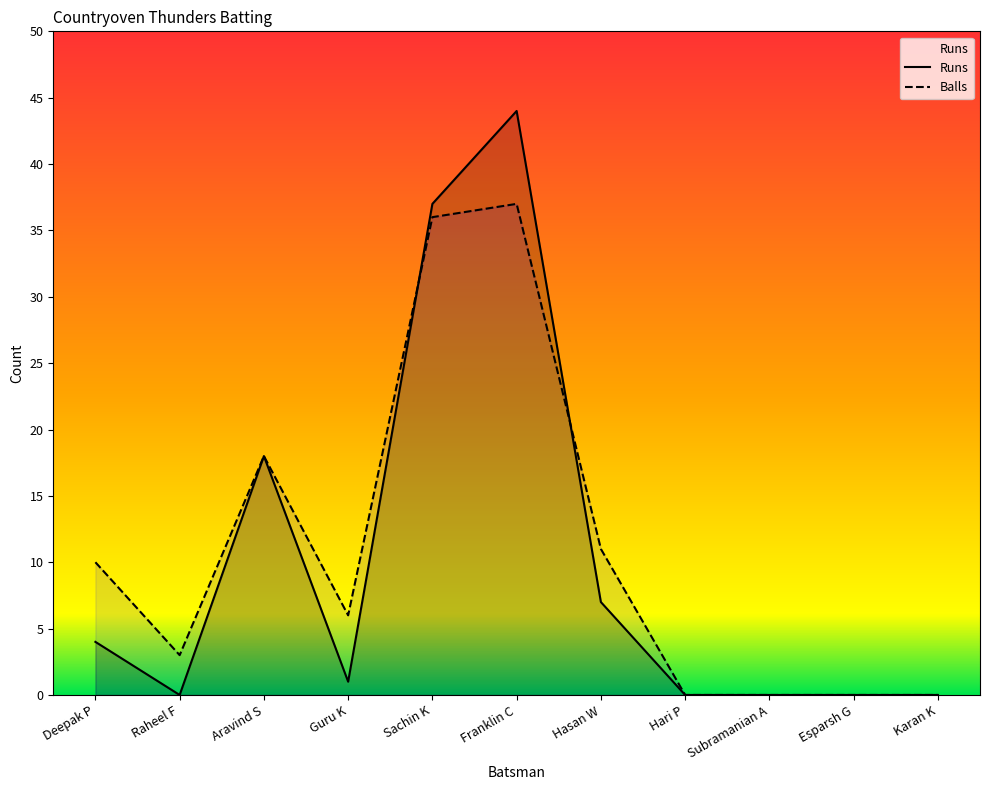

What is the difference between the Runs values at Subramanian A and Sachin K?

37